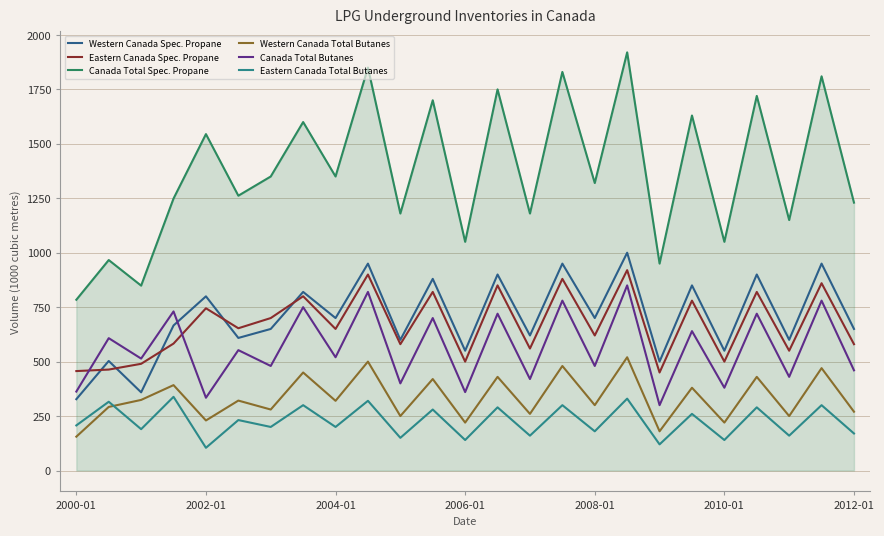

True or false: Western Canada Total Butanes and Canada Total Butanes cross at least once.

False